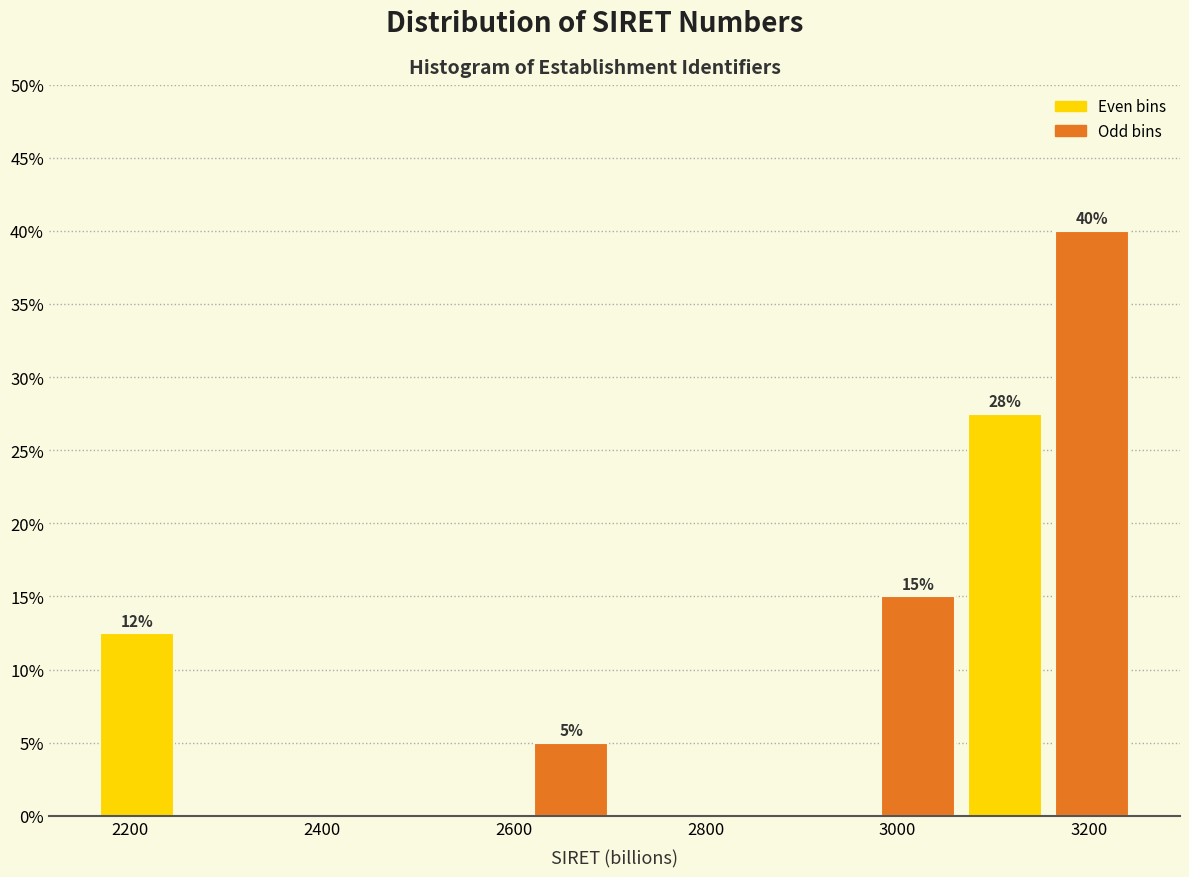

Which range on the x-axis has the tallest bar?

3160 to 3240